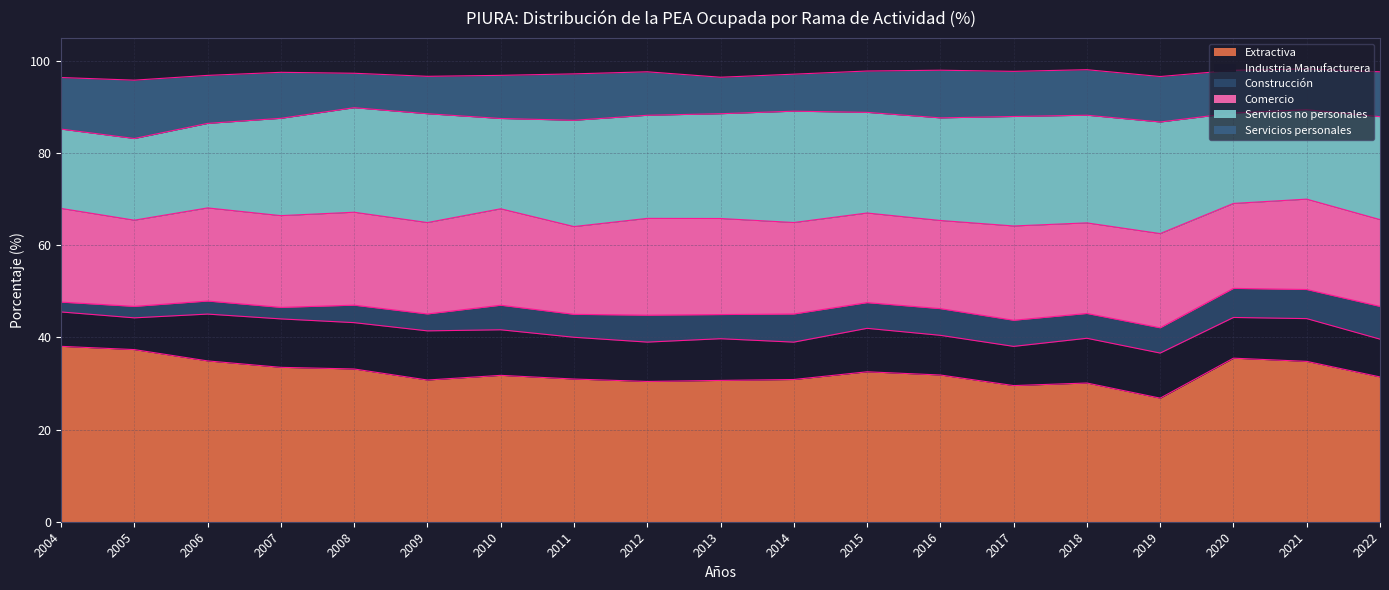

List the series in order of their peak value, lowest first.

Construcción, Industria Manufacturera, Servicios personales, Comercio, Servicios no personales, Extractiva